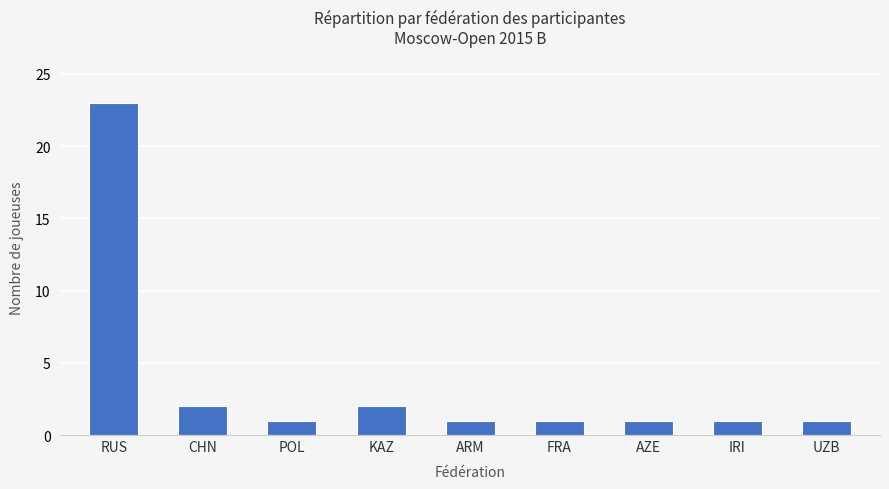

What is the maximum value shown in the chart?

23